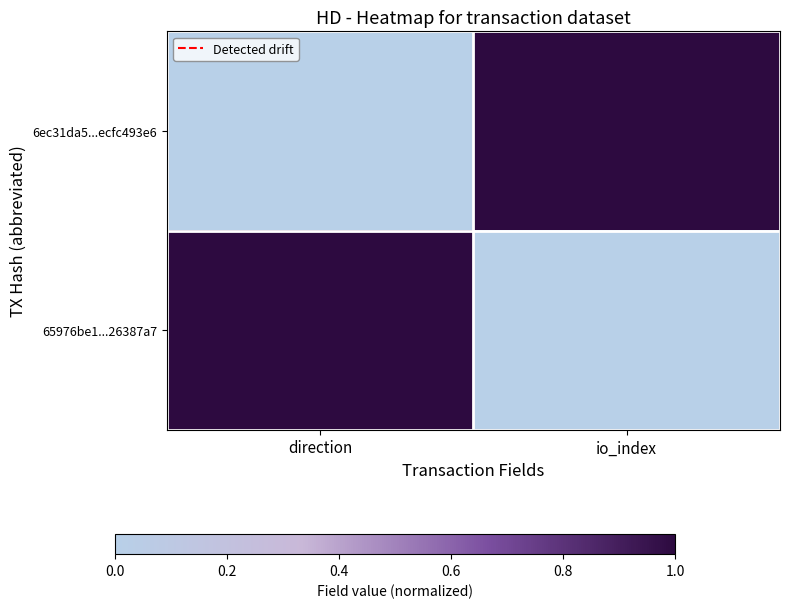

What is the greatest value displayed?

1